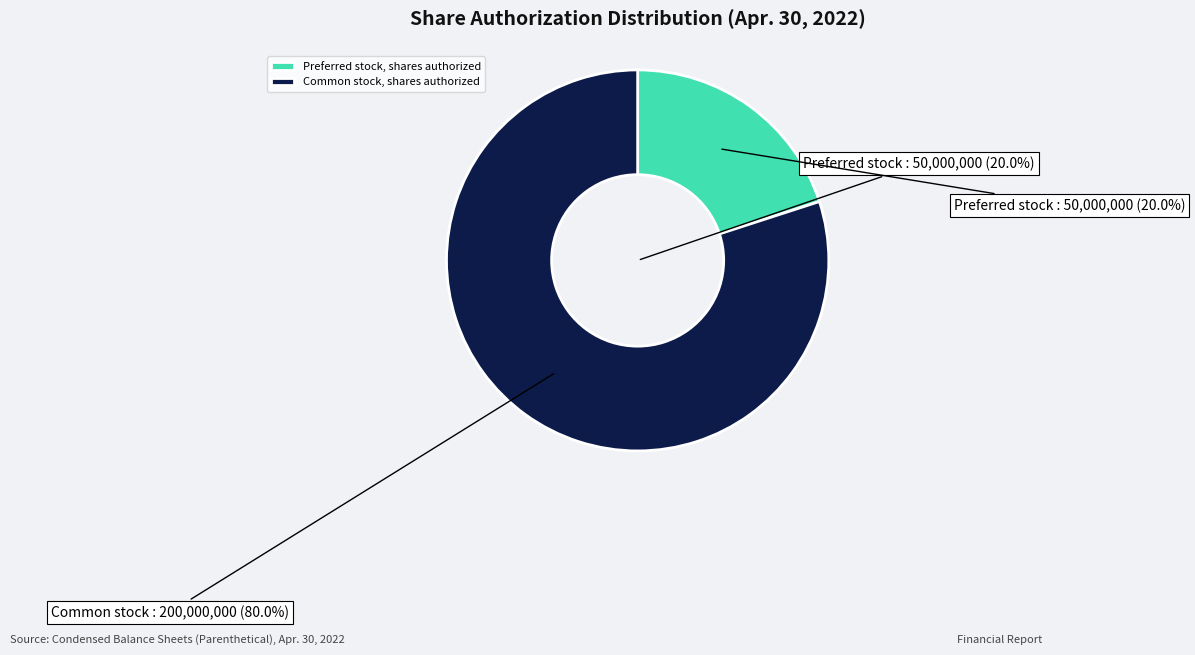

What is the change in value from Preferred stock, shares authorized to Common stock, shares authorized?

+150000000